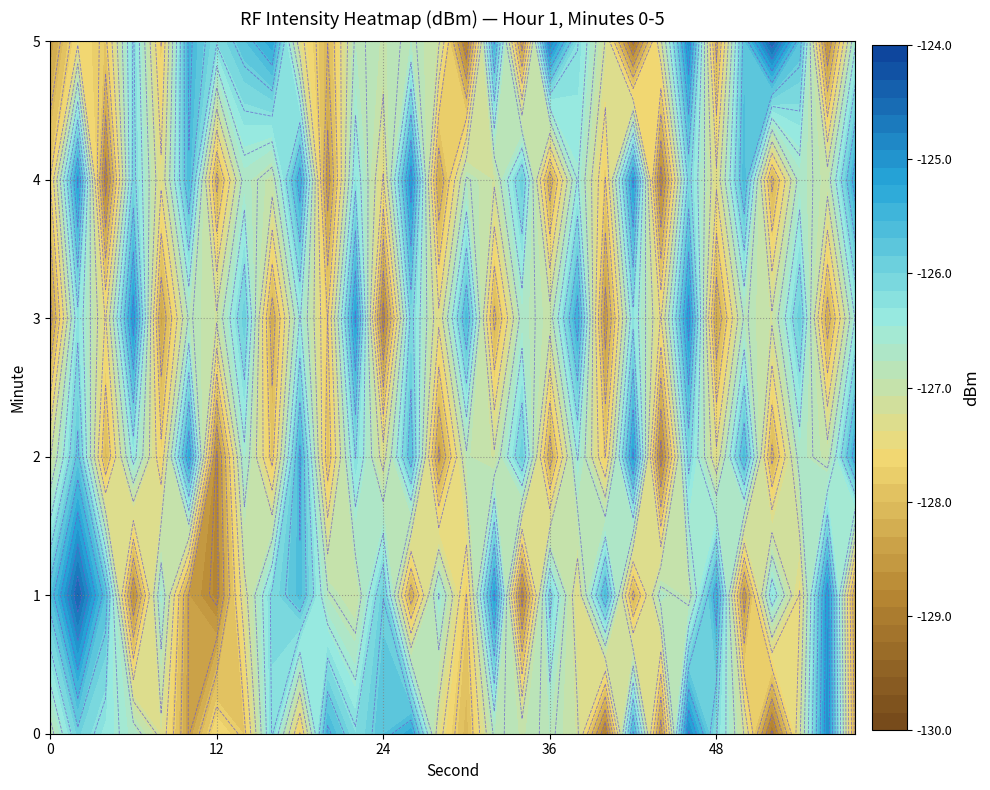

Is the value of minute=2 at 27 greater than the value of minute=4 at 15?

No